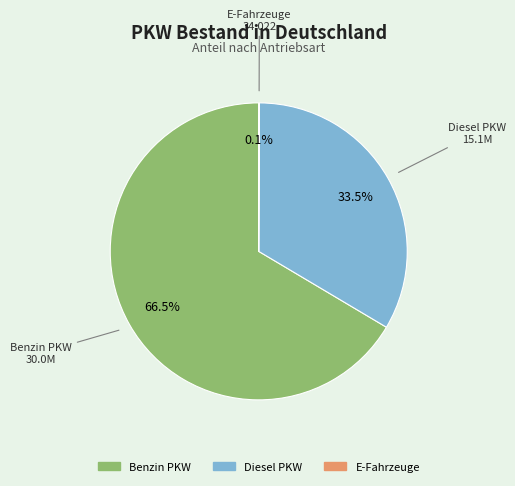

Does any single category account for the majority?

Yes